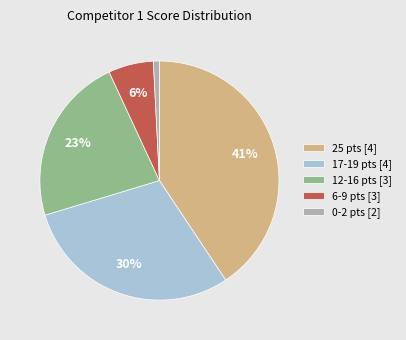

To the nearest percent, what percentage of the pie is 6-9 pts [3]?

6%